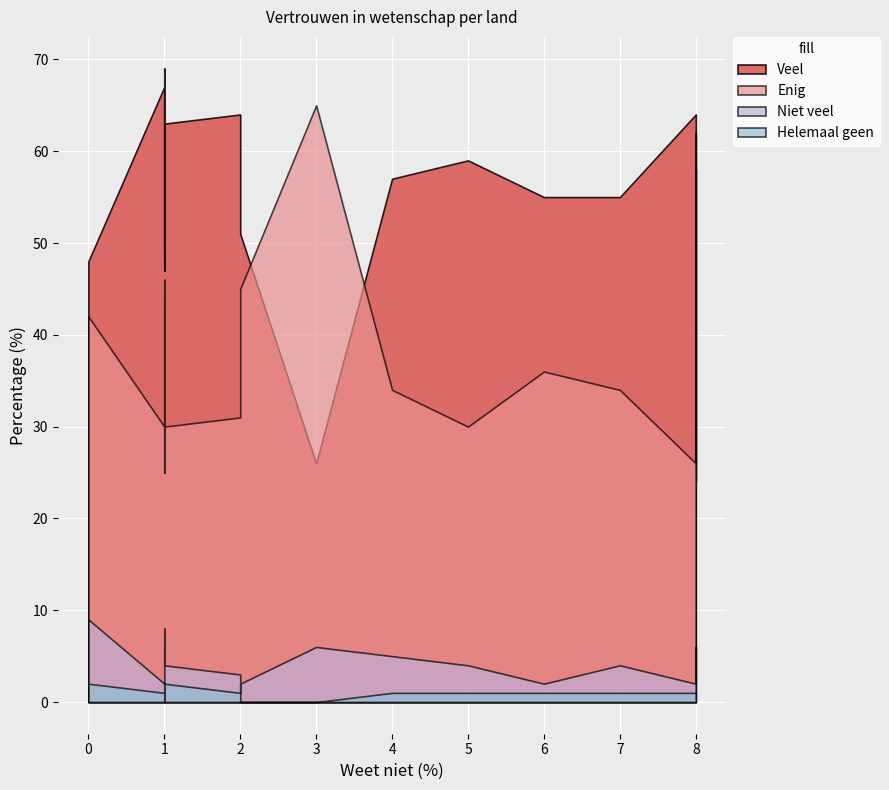

True or false: Enig and Helemaal geen cross at least once.

False